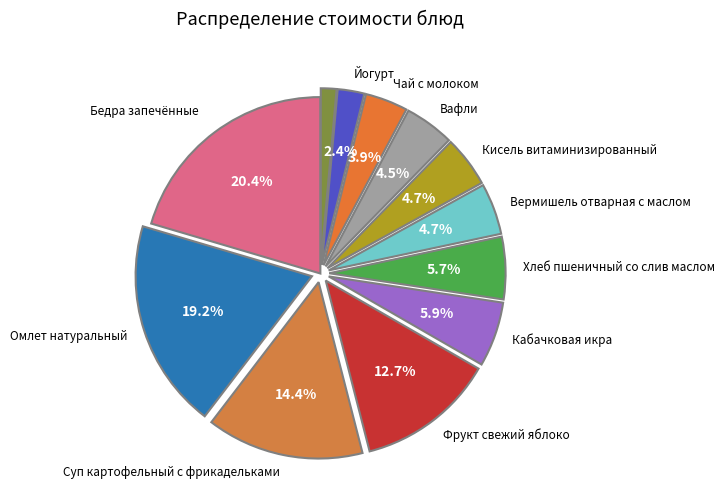

How many slices are in this pie chart?

12